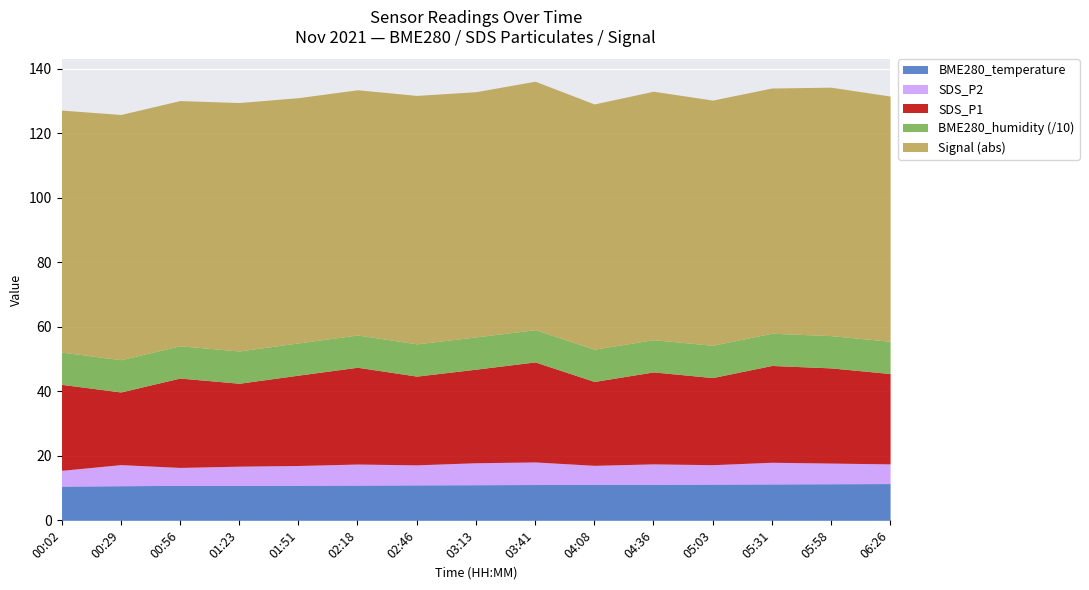

What is the total value across all series at 04:08?

129.1